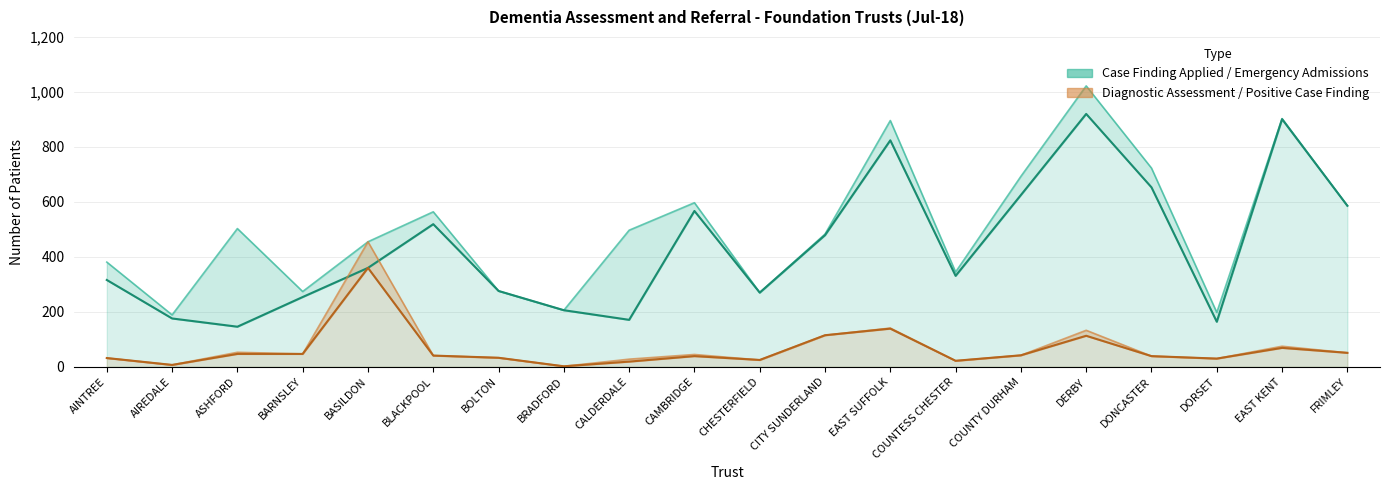

What is the difference between the highest and lowest values at FRIMLEY?

535